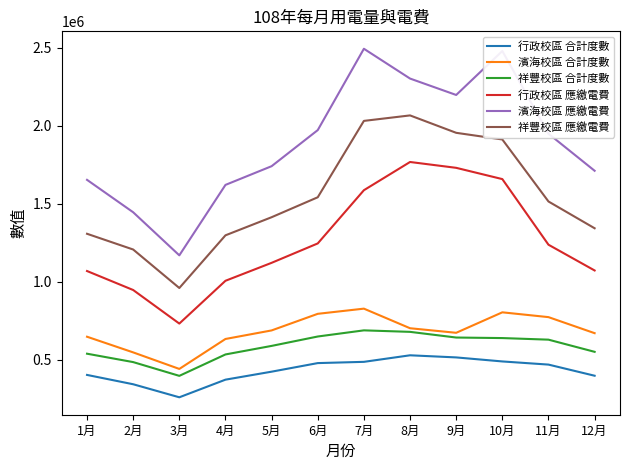

What is the total value across all series at 4月?

5463898